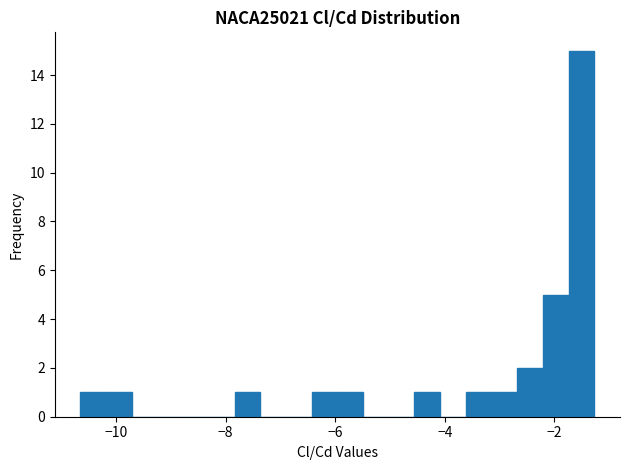

Around what value on the x-axis is the tallest bar? Give the approximate position of its centre, as read against the axis.

-1.6